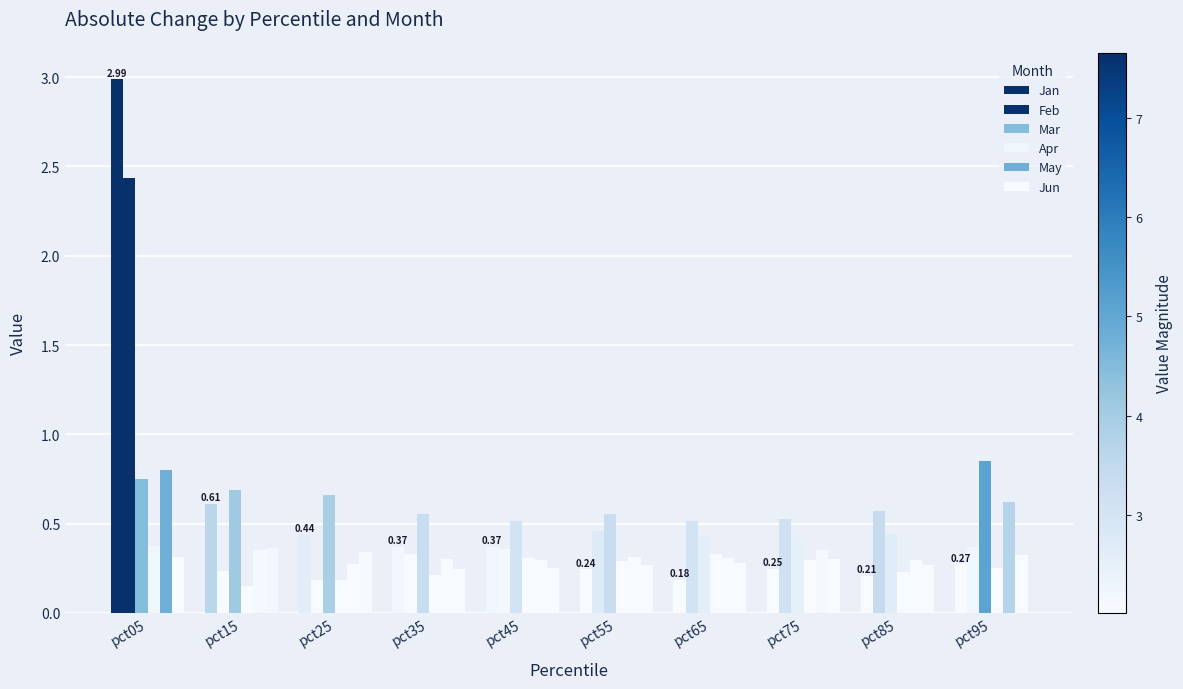

What is the minimum value shown in the chart?

0.1